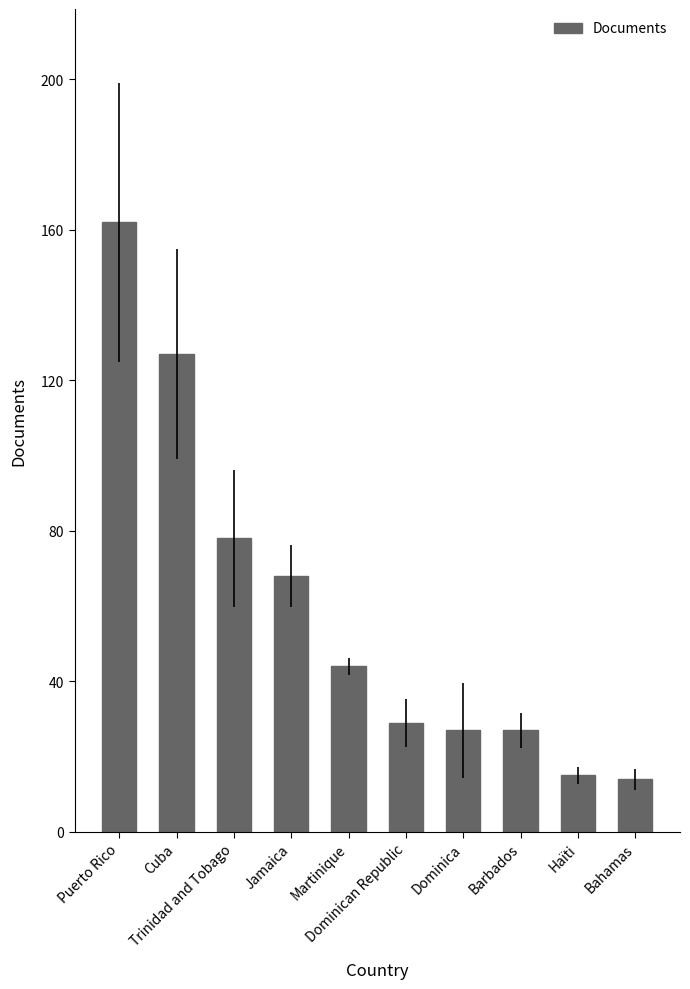

What is the minimum value shown in the chart?

14